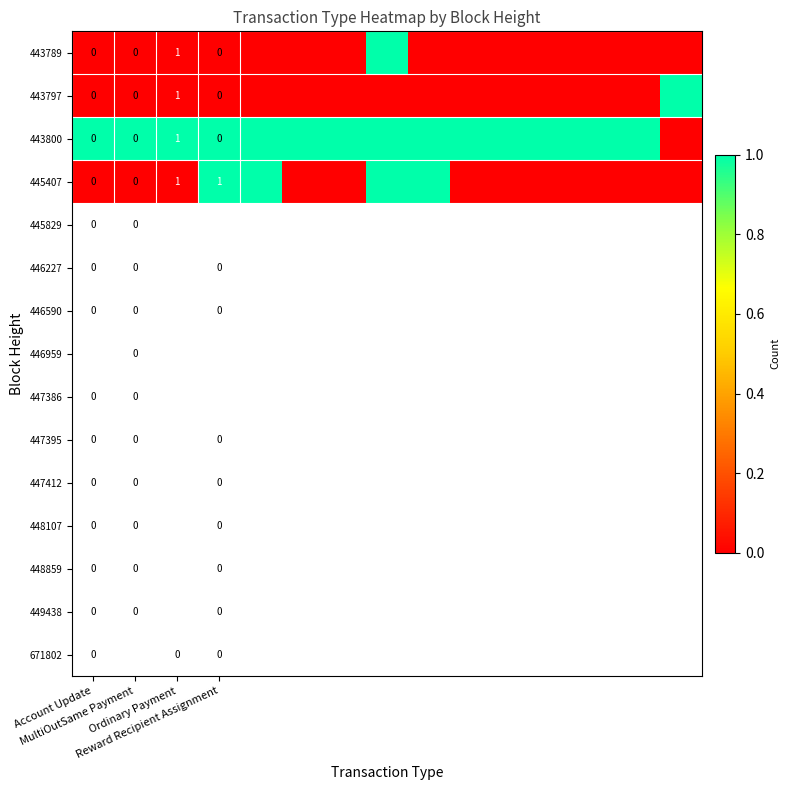

Count the number of data series in this chart.

4